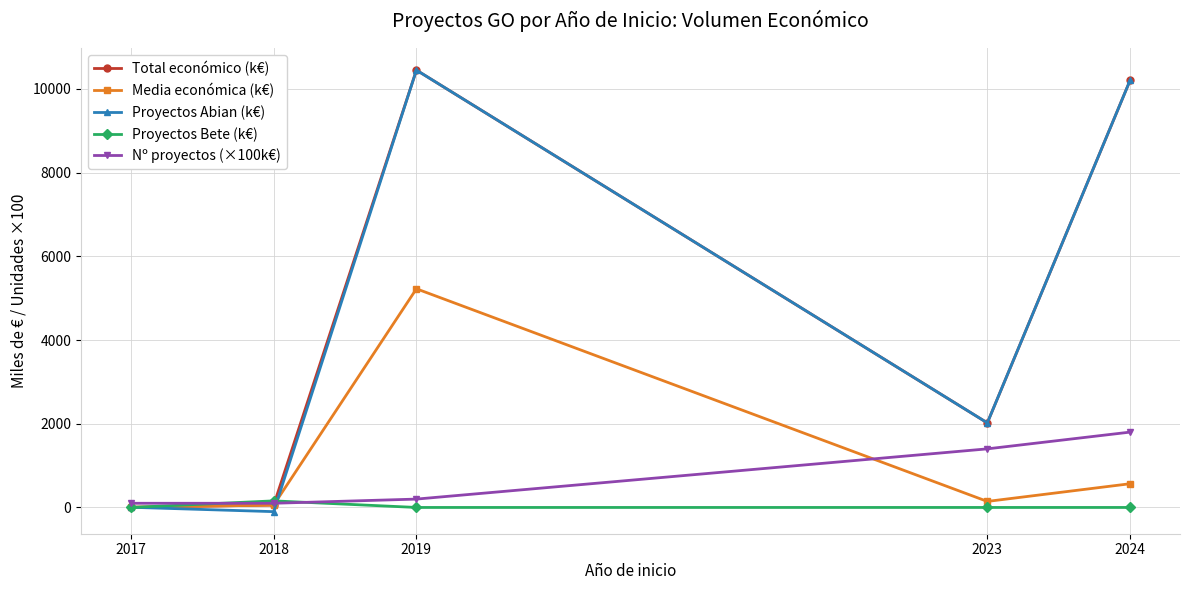

What is the value of the Proyectos Abian (k€) point at the 2nd from the left?

-100.0